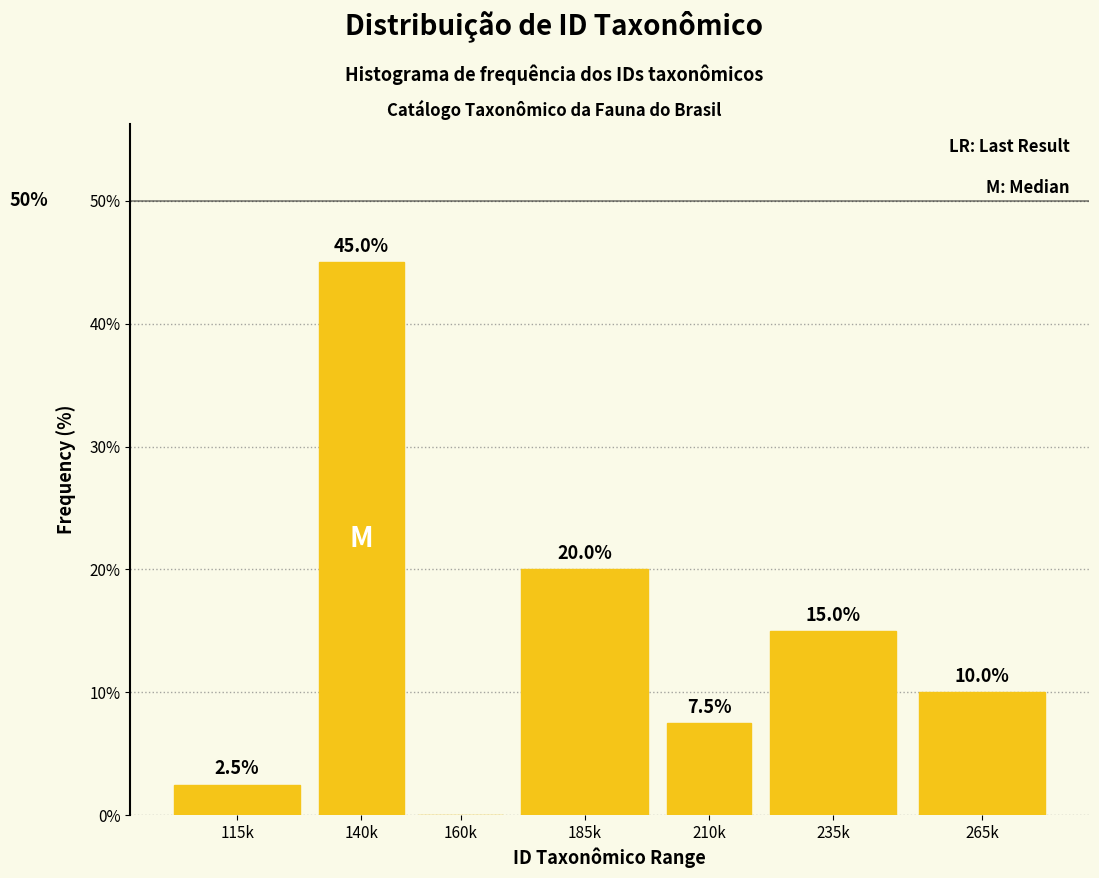

Reading left to right, extract all data points from this chart.

115k=2.5	140k=45.0	160k=0.0	185k=20.0	210k=7.5	235k=15.0	265k=10.0